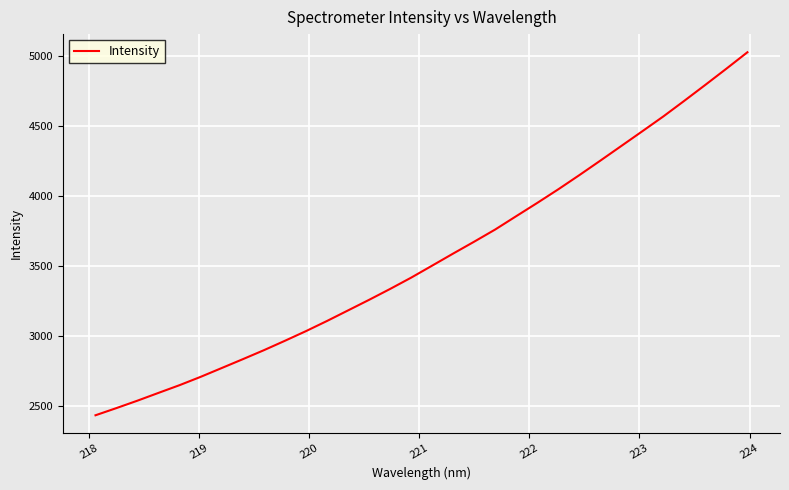

What is the greatest value displayed?

5027.3